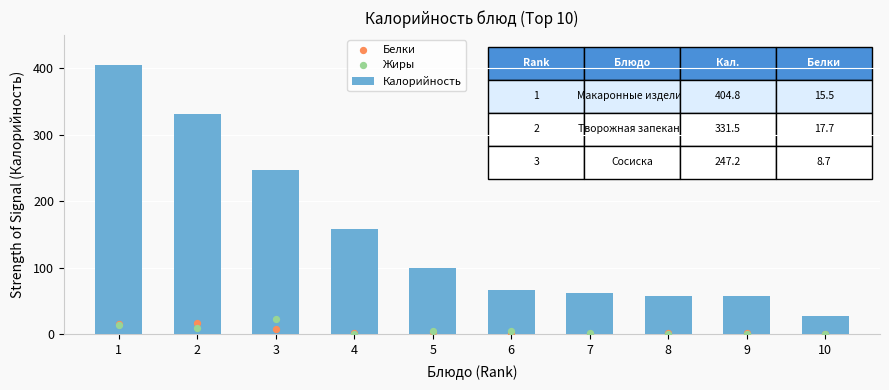

Which series has the largest total across all categories?

Калорийность